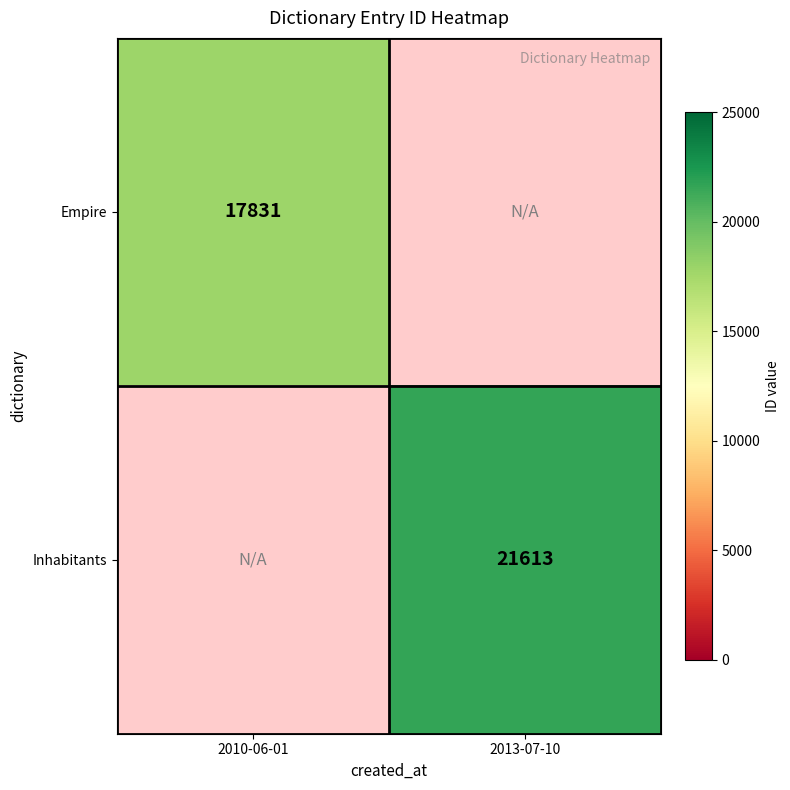

Is it true that Empire equals 17831 at 2010-06-01?

True